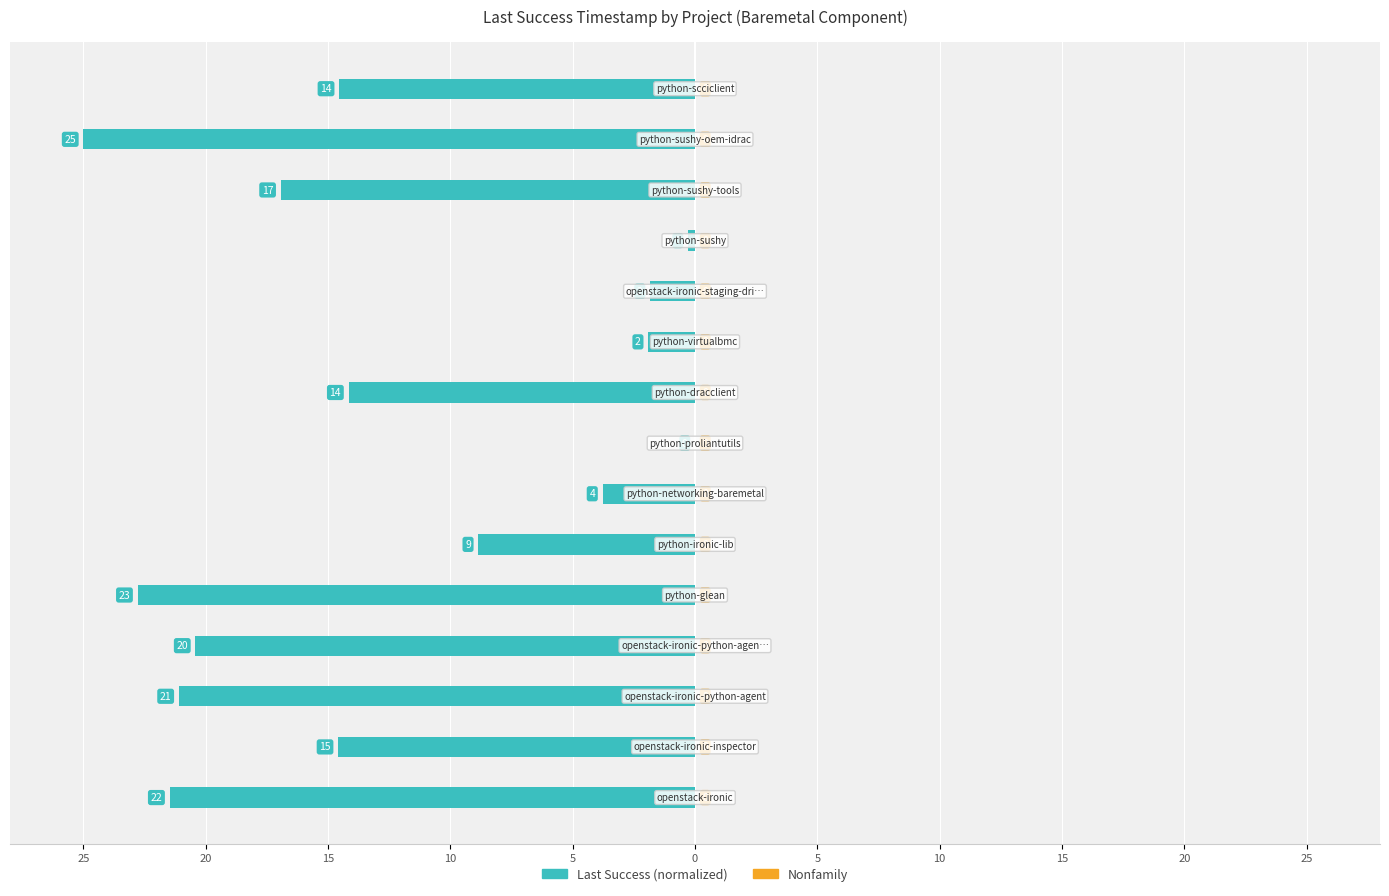

Are the bars horizontal?

Yes